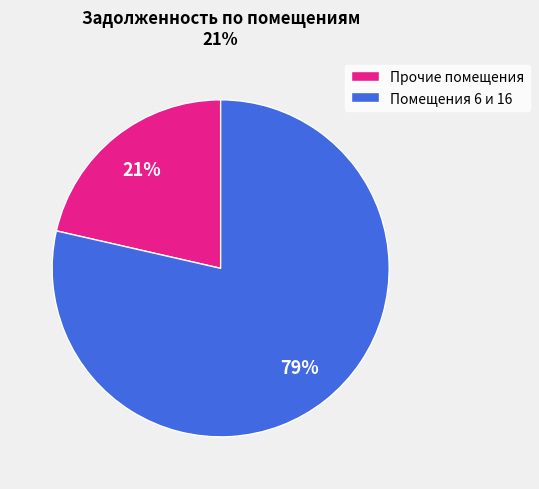

Does any single category account for the majority?

Yes